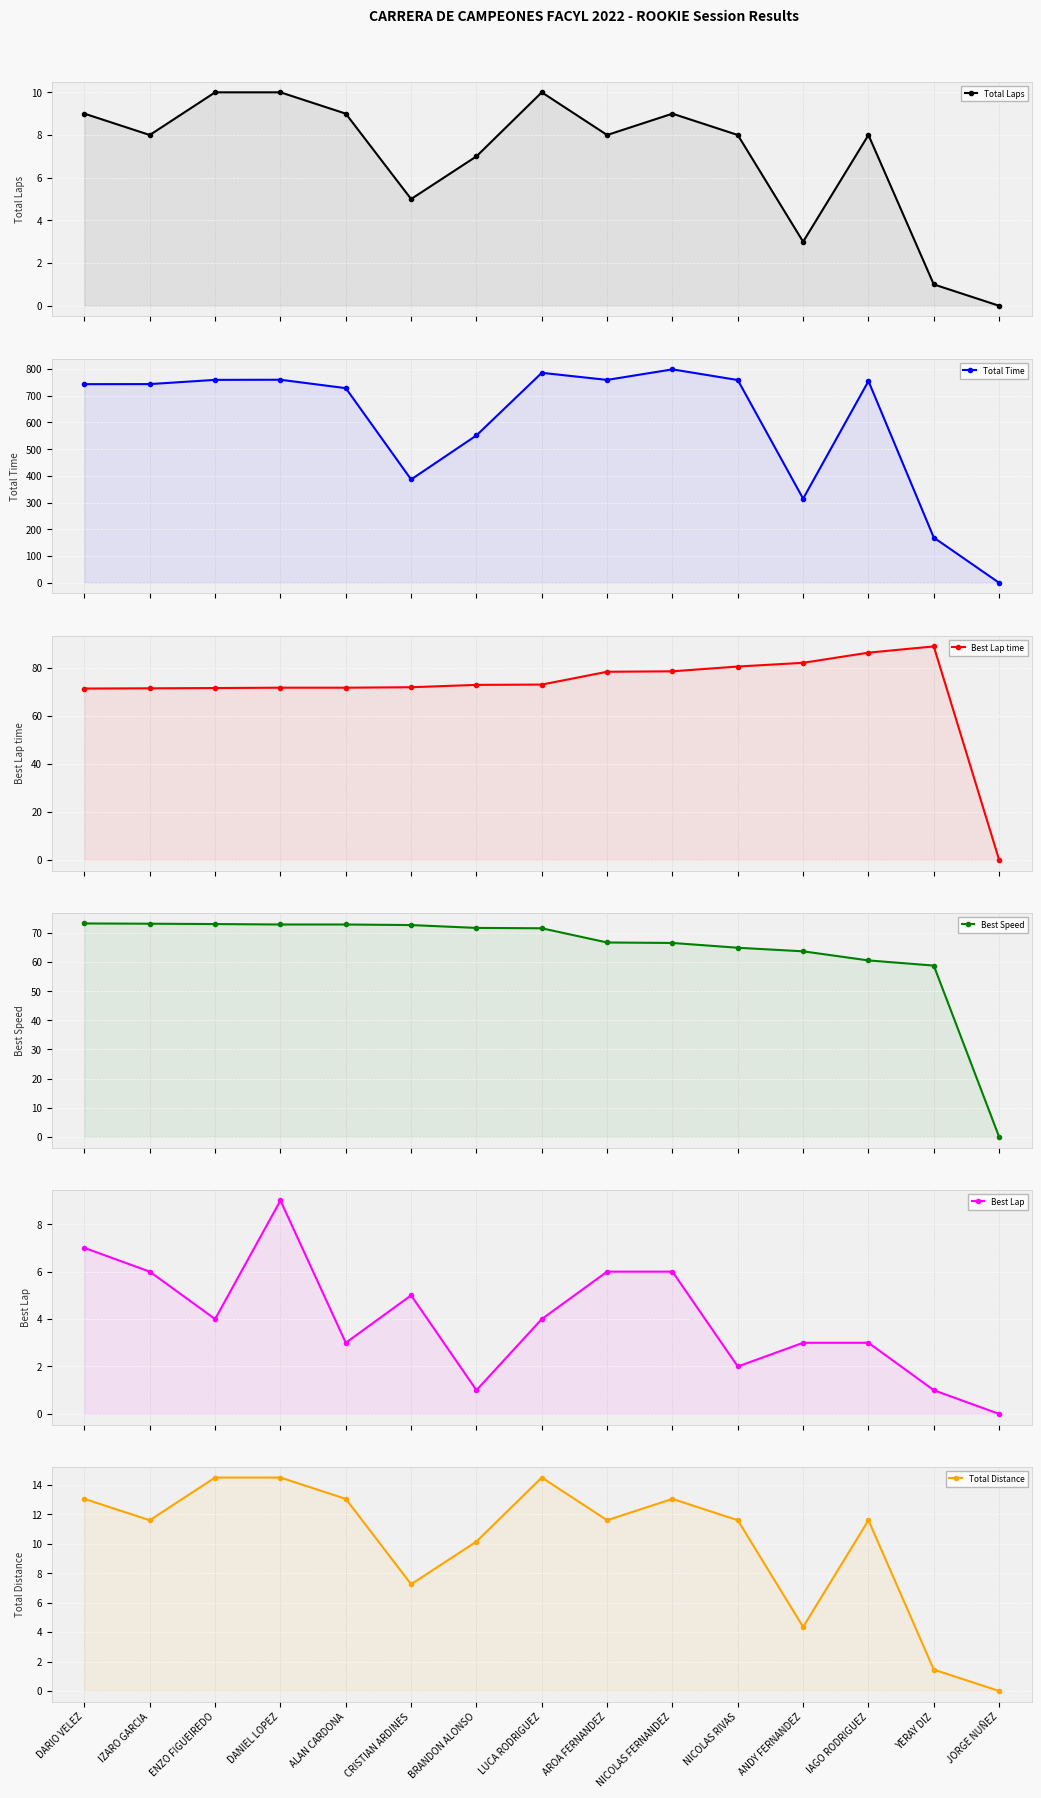

At how many categories does at least one series exceed 493?

11